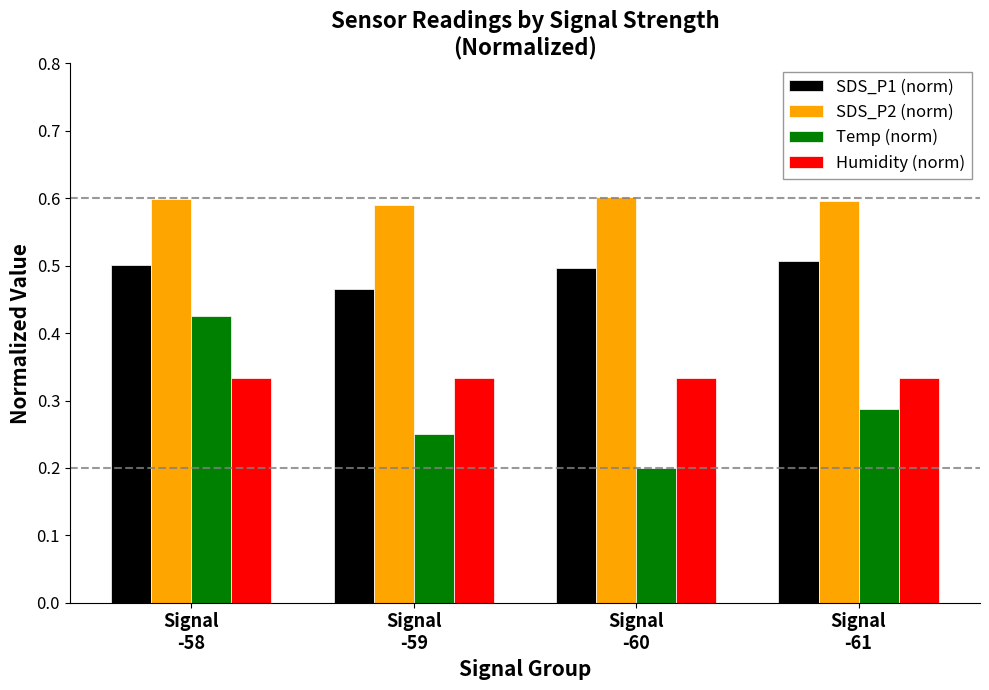

Which series has the widest spread of values?

Temp (norm)